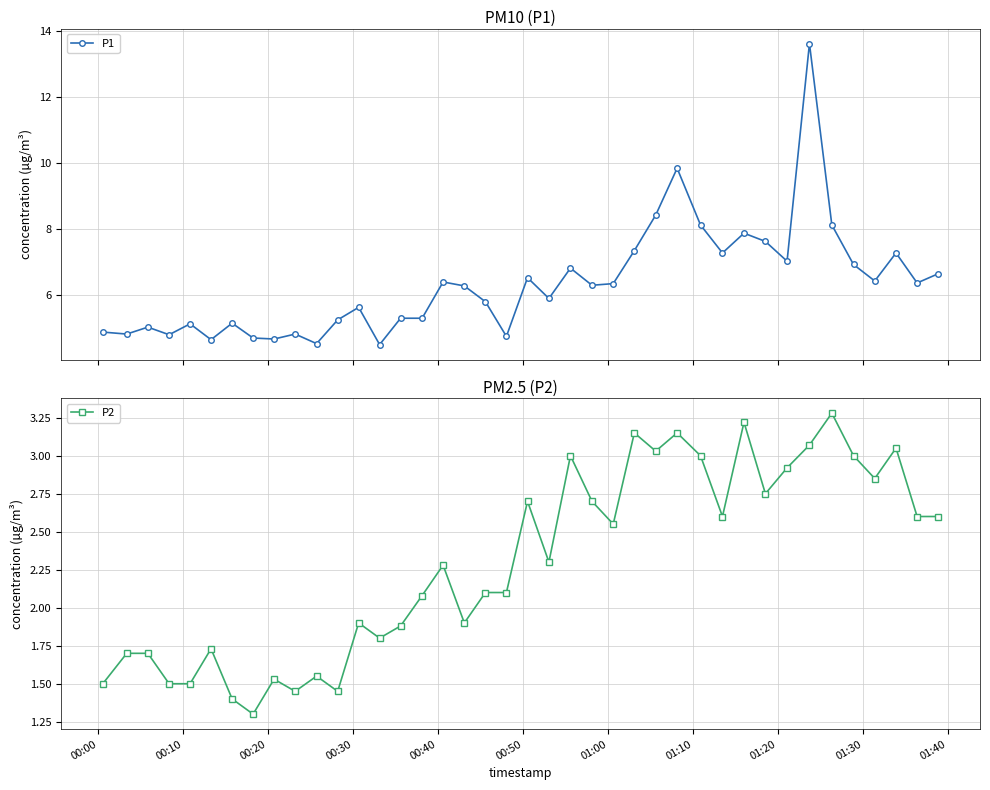

Reading left to right, list all the values displayed in this chart.

P1: 4.9	4.8	5.0	4.8	5.1	4.7	5.2	4.7	4.7	4.8	4.5	5.2	5.6	4.5	5.3	5.3	6.4	6.3	5.8	4.8	6.5	5.9	6.8	6.3	6.3	7.3	8.4	9.8	8.1	7.3	7.9	7.6	7.0	13.6	8.1	6.9	6.4	7.3	6.4	6.7
P2: 1.5	1.7	1.7	1.5	1.5	1.7	1.4	1.3	1.5	1.4	1.6	1.4	1.9	1.8	1.9	2.1	2.3	1.9	2.1	2.1	2.7	2.3	3.0	2.7	2.5	3.1	3.0	3.1	3.0	2.6	3.2	2.8	2.9	3.1	3.3	3.0	2.9	3.0	2.6	2.6